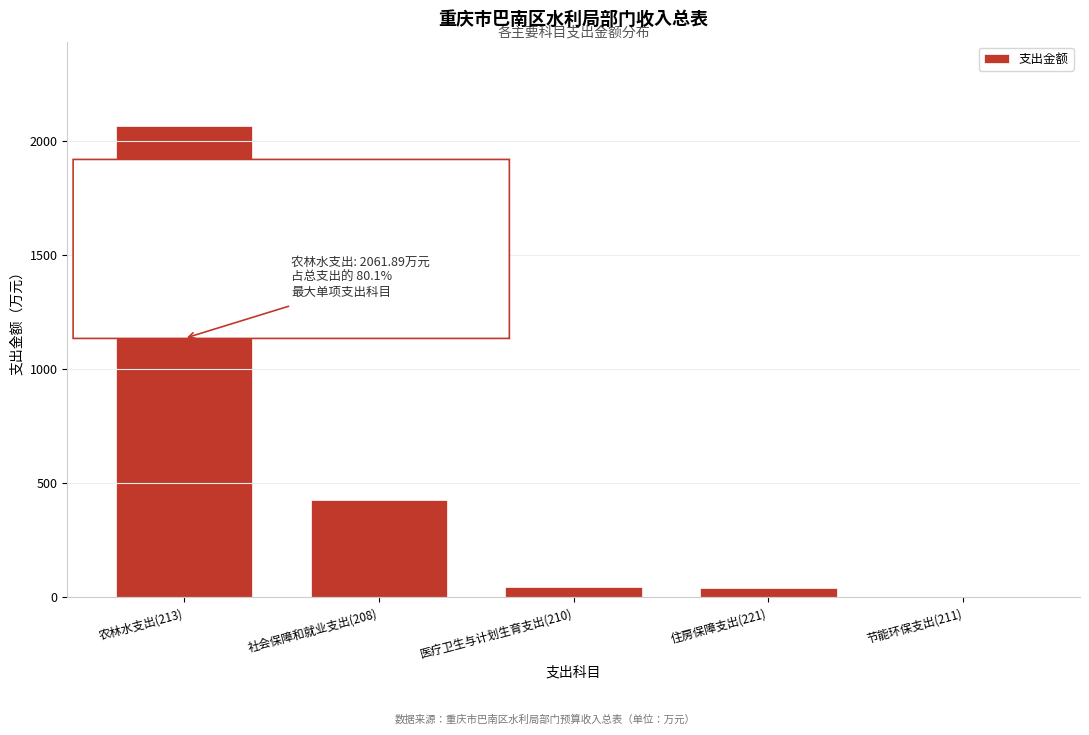

At which category does the chart reach its peak across all series?

农林水支出(213)